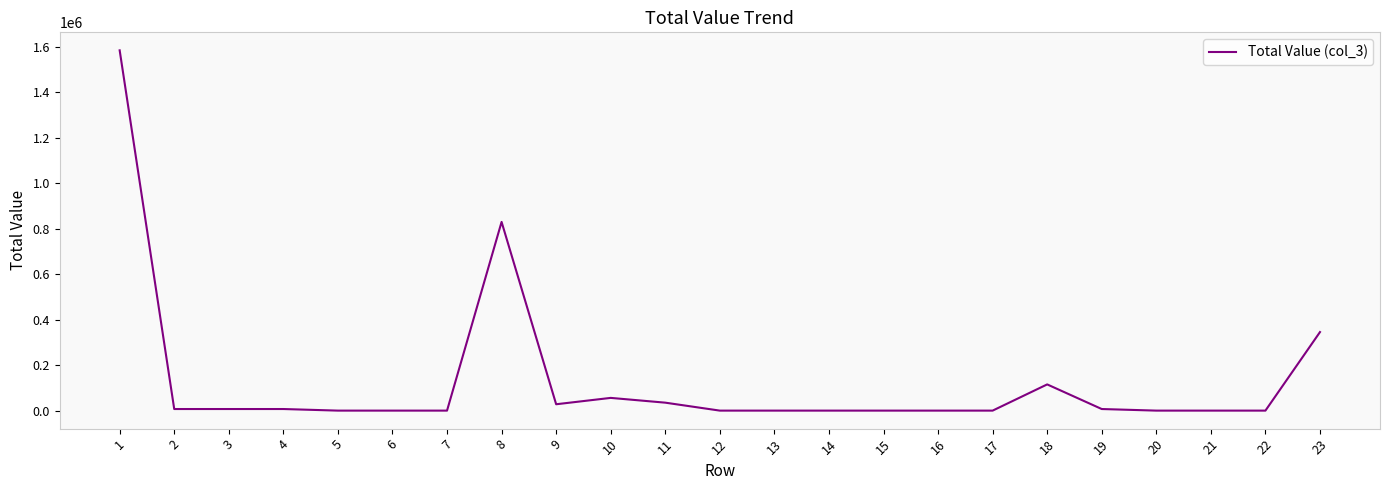

Approximately how many times larger is the value at 1 compared to 19?

226.5